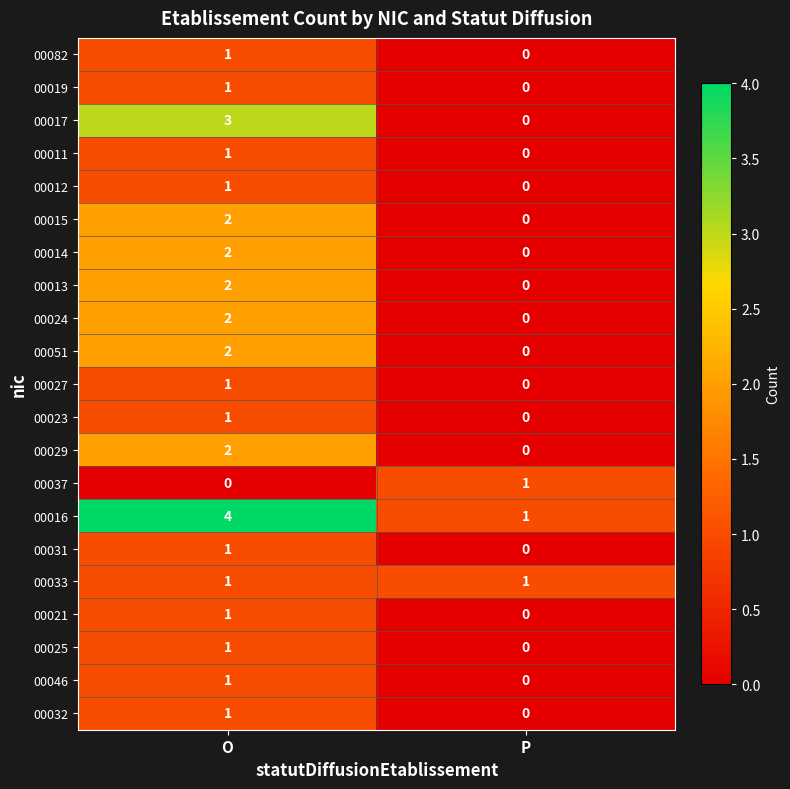

What is the spread (max minus min) of values at P?

1